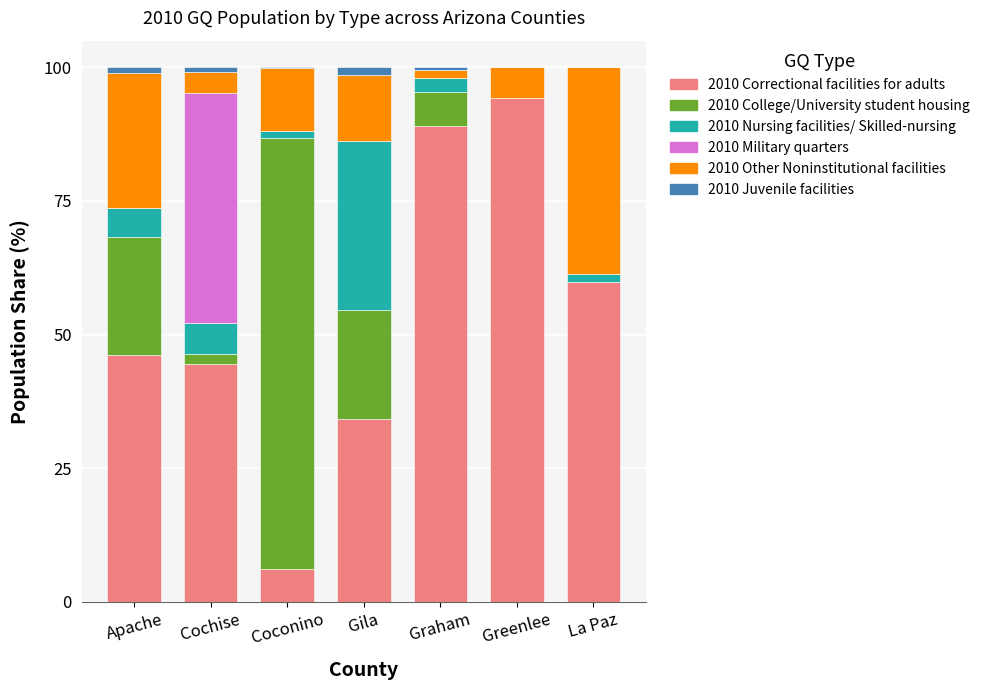

What is the total value across all series at La Paz?

100.0